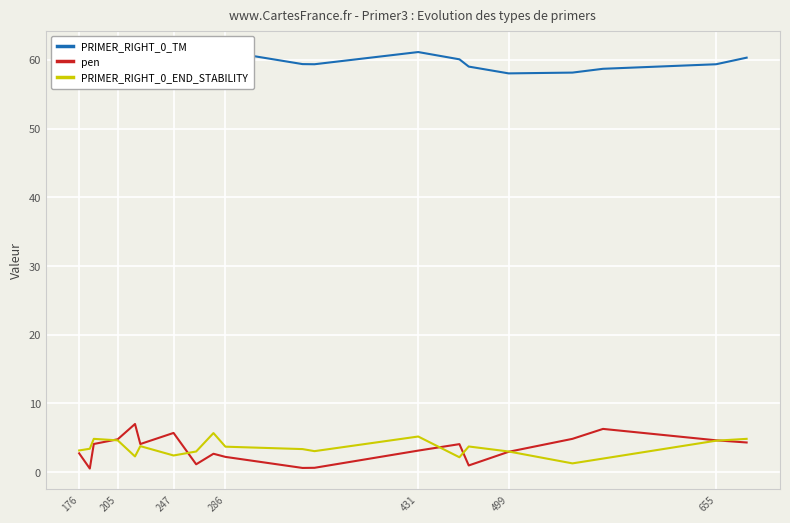

Is it true that pen equals 5.2 at 499?

False